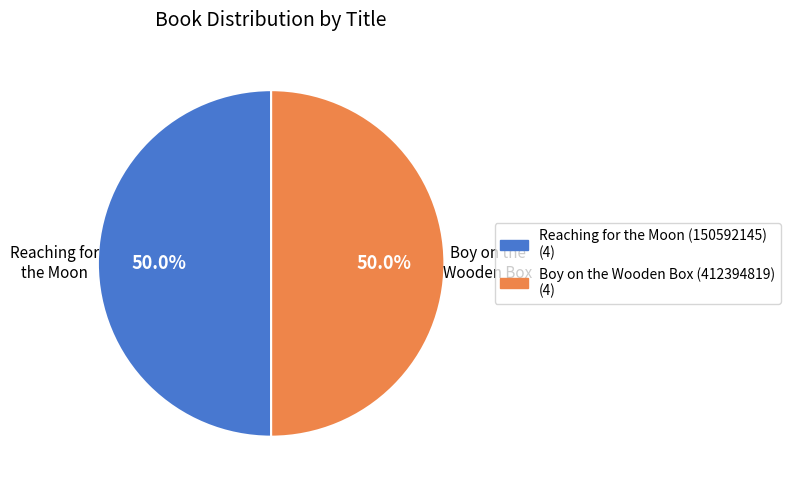

Do Reaching for the Moon and Boy on the Wooden Box together represent more than half of the pie?

Yes